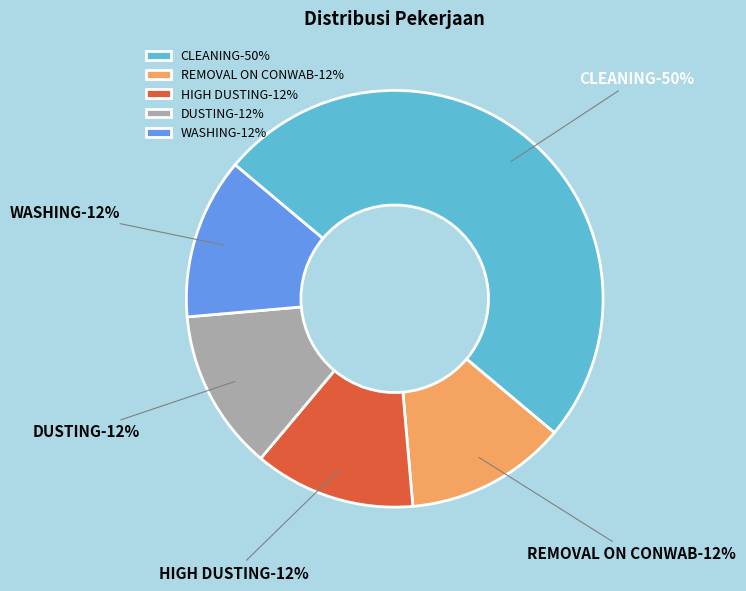

To the nearest percent, what is the average slice percentage?

20%